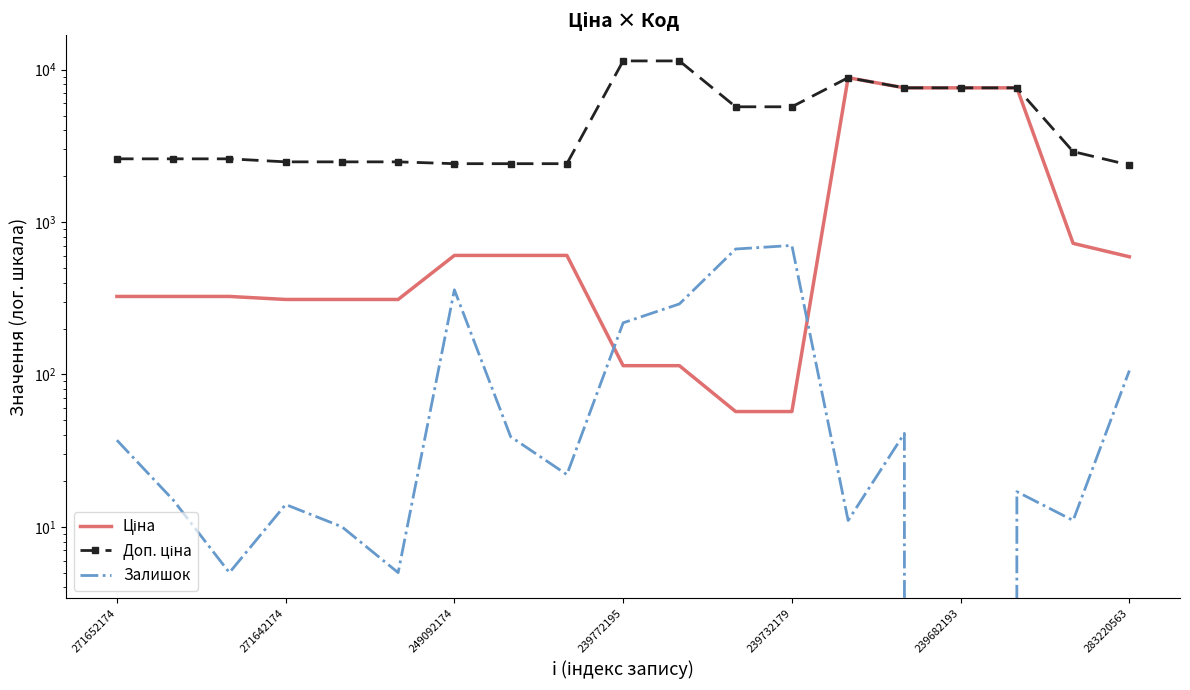

What is the average value of the Доп. ціна series?

4927.8